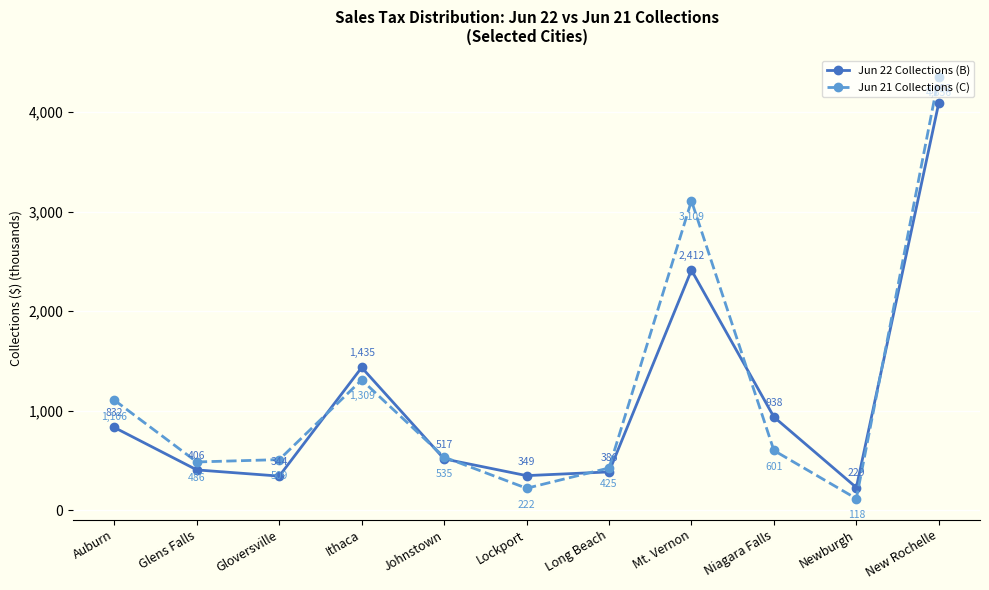

What is the label of the 8th point from the right?

Ithaca